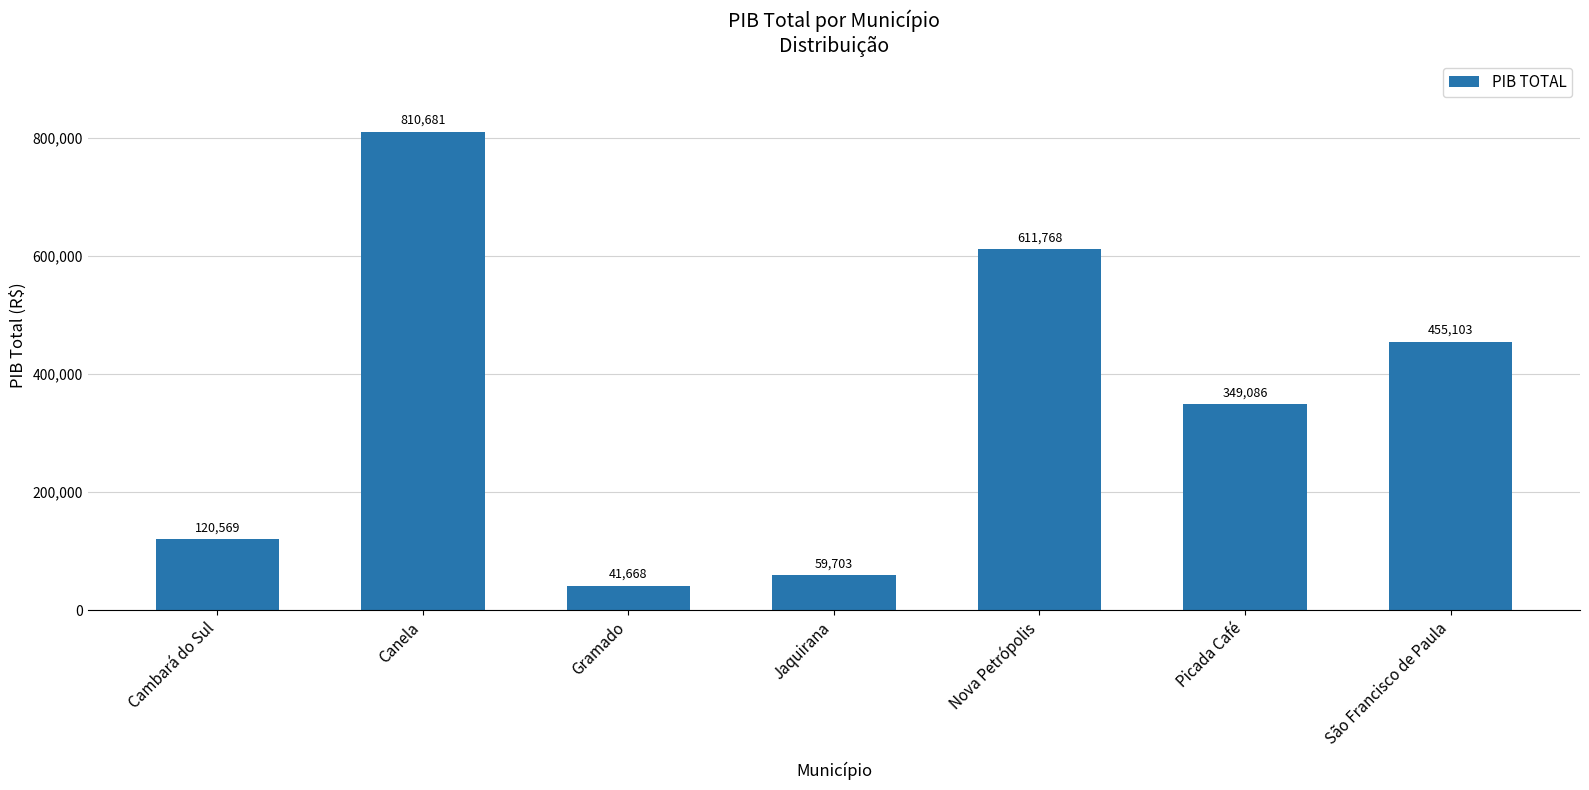

What is the change in value from Jaquirana to Picada Café?

+289382.8